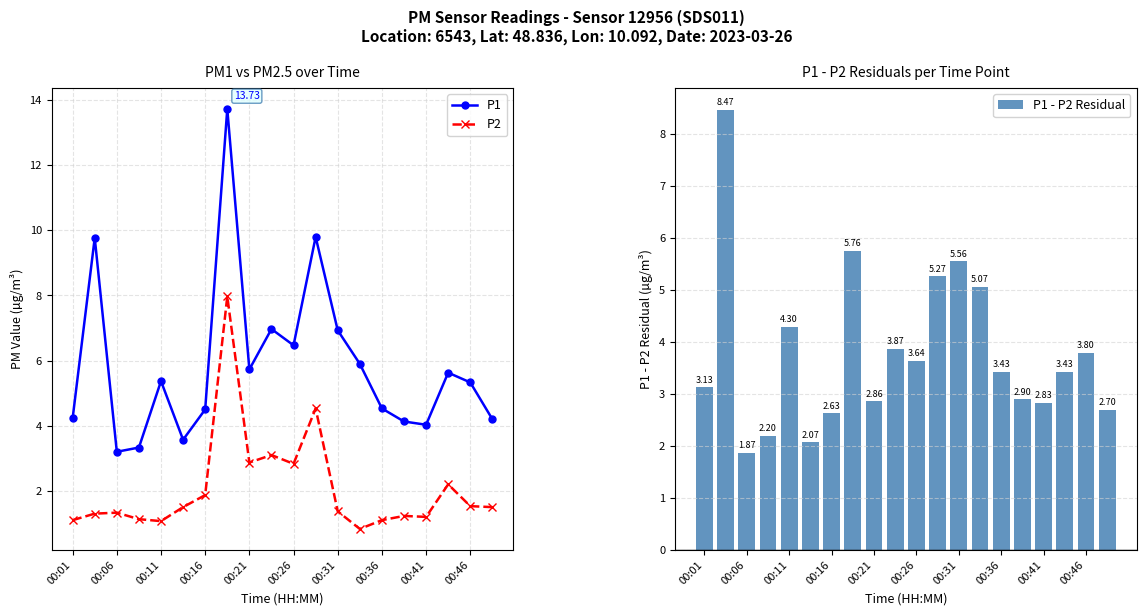

True or false: P1 has more than 2 interior local peaks.

True